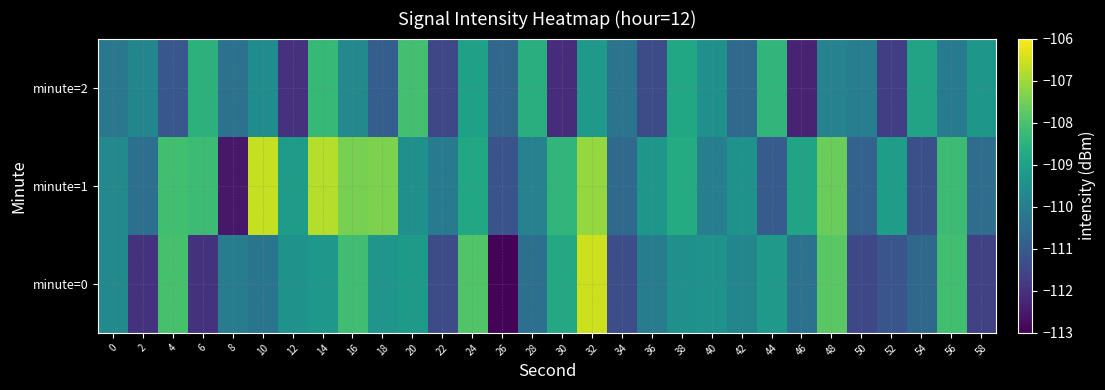

Reading left to right, extract all data points from this chart.

minute=0: 0=-109.7	2=-112.0	4=-108.0	6=-112.0	8=-110.1	10=-110.3	12=-109.4	14=-109.3	16=-108.1	18=-109.4	20=-109.2	22=-111.4	24=-107.9	26=-112.9	28=-110.4	30=-108.8	32=-106.5	34=-111.4	36=-110.0	38=-109.5	40=-109.4	42=-109.8	44=-109.2	46=-110.4	48=-107.8	50=-111.5	52=-111.1	54=-110.6	56=-108.1	58=-111.7
minute=1: 0=-109.7	2=-110.5	4=-108.1	6=-108.2	8=-112.5	10=-106.6	12=-109.1	14=-106.8	16=-107.4	18=-107.4	20=-109.5	22=-110.1	24=-108.8	26=-111.2	28=-109.9	30=-108.4	32=-107.1	34=-110.6	36=-109.3	38=-108.7	40=-110.0	42=-109.4	44=-111.0	46=-108.9	48=-107.6	50=-110.8	52=-109.1	54=-111.3	56=-108.2	58=-110.5
minute=2: 0=-110.2	2=-109.8	4=-111.1	6=-108.5	8=-110.4	10=-109.6	12=-112.0	14=-108.3	16=-109.7	18=-110.9	20=-108.1	22=-111.5	24=-109.0	26=-110.7	28=-108.6	30=-112.1	32=-109.2	34=-110.3	36=-111.4	38=-108.8	40=-109.5	42=-110.6	44=-108.4	46=-112.3	48=-109.9	50=-110.0	52=-111.7	54=-108.9	56=-110.1	58=-109.3